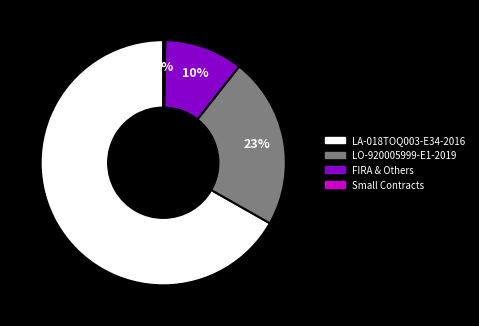

Is there a majority slice in this chart?

Yes